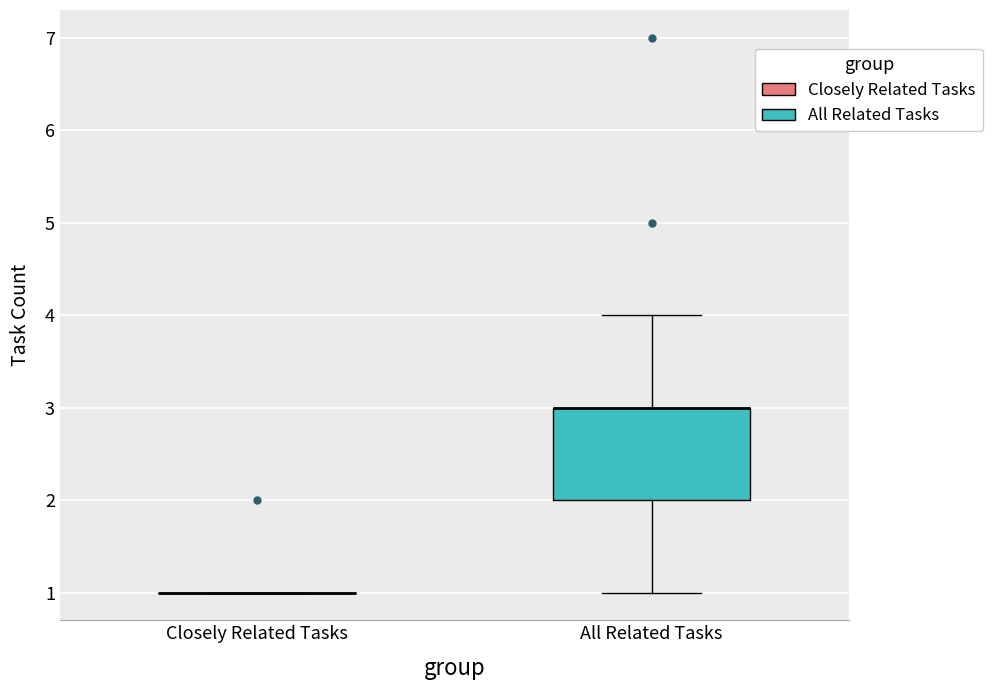

Comparing the boxes themselves (not the whiskers), which one is the tallest?

All Related Tasks